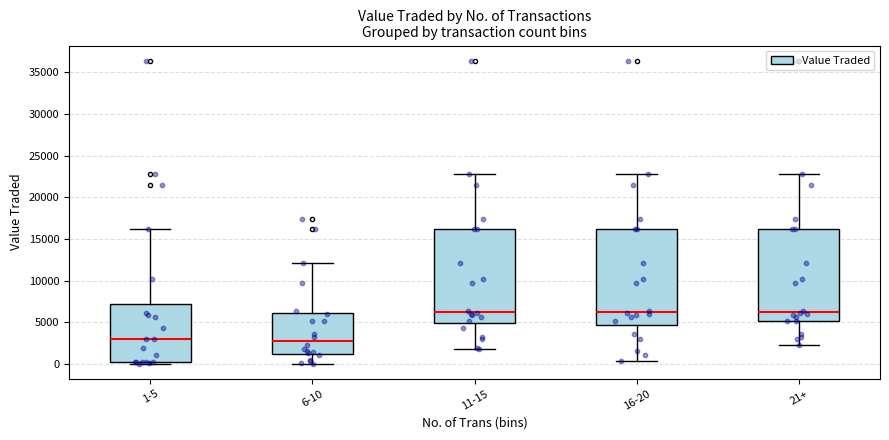

Reading left to right, transcribe this box plot: for each box, give where its median line is, the range the box spans, and where its two whiskers end, as read against the y-axis. The values are not printed on the chart, so give them approximately, as read against the axis.

1-5: median 3000, box 0 to 7000, whiskers 0 (just below the box's lower edge) to 16000
6-10: median 2500, box 1000 to 6000, whiskers 0 to 12000
11-15: median 6500, box 5000 to 16000, whiskers 2000 to 23000
16-20: median 6500, box 4500 to 16000, whiskers 500 to 23000
21+: median 6500, box 5000 to 16000, whiskers 2500 to 23000